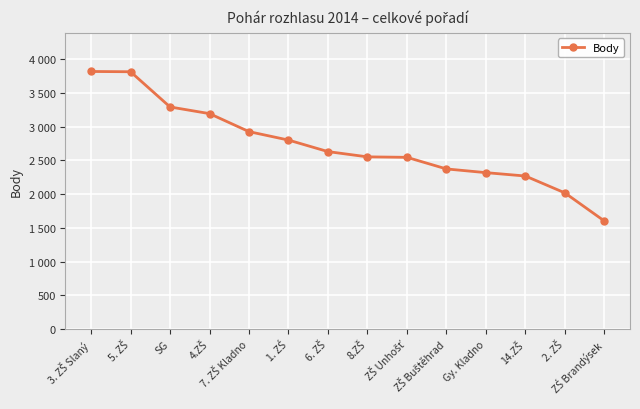

What is the difference between the maximum and minimum values?

2217